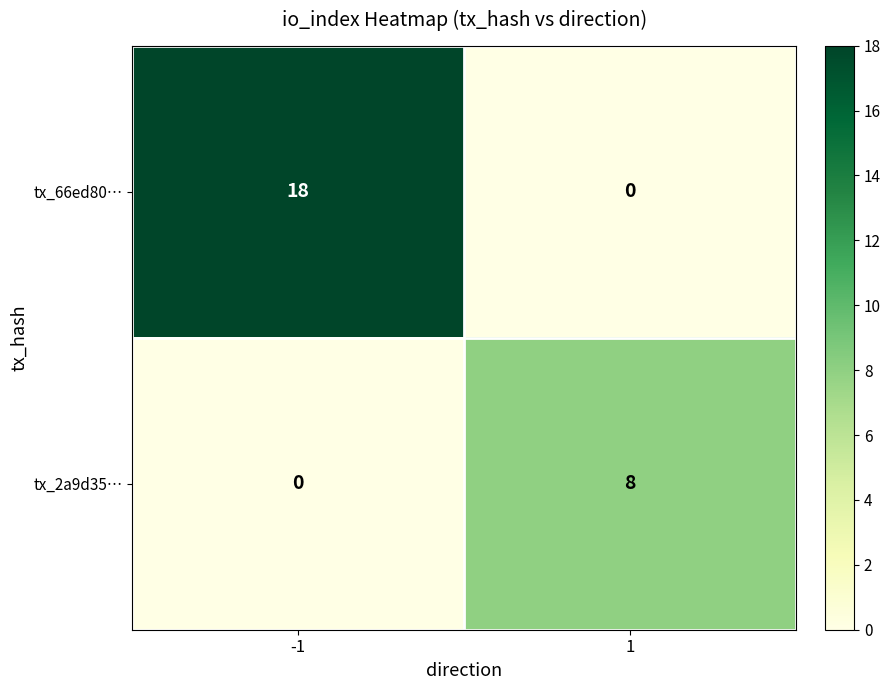

What is the total value across all series at 1?

8